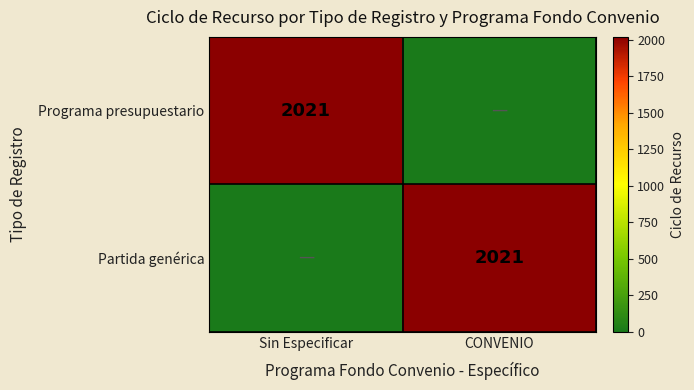

The value of Programa presupuestario at Sin Especificar is 2779. True or false?

False